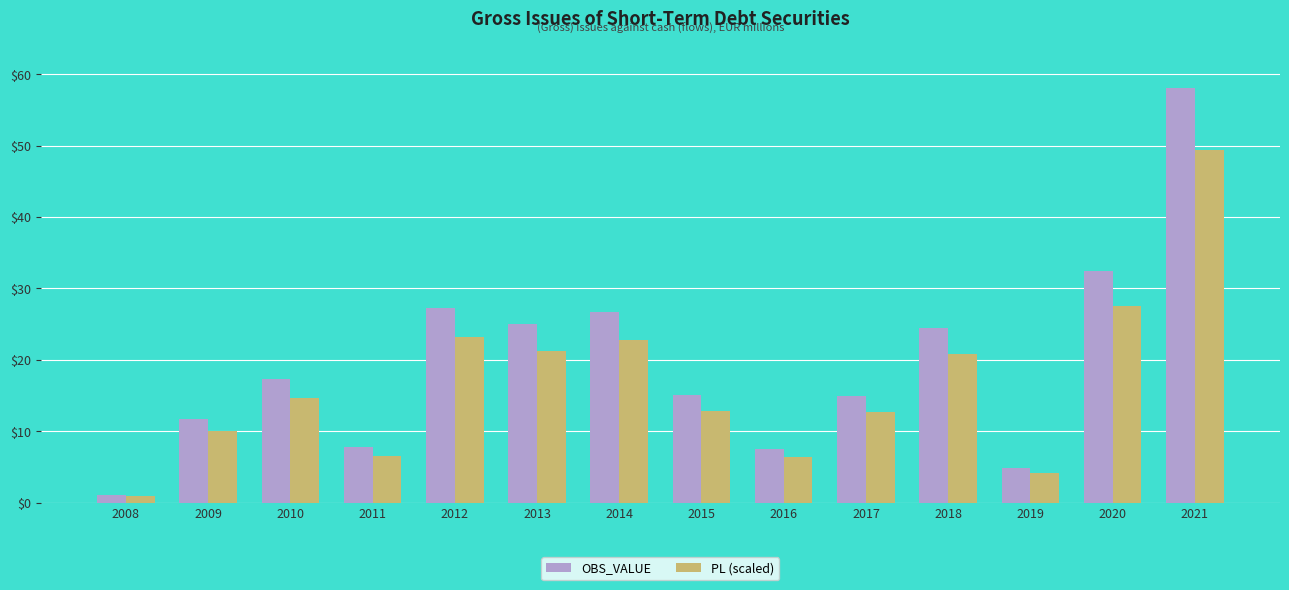

How many bars are there in total?

28